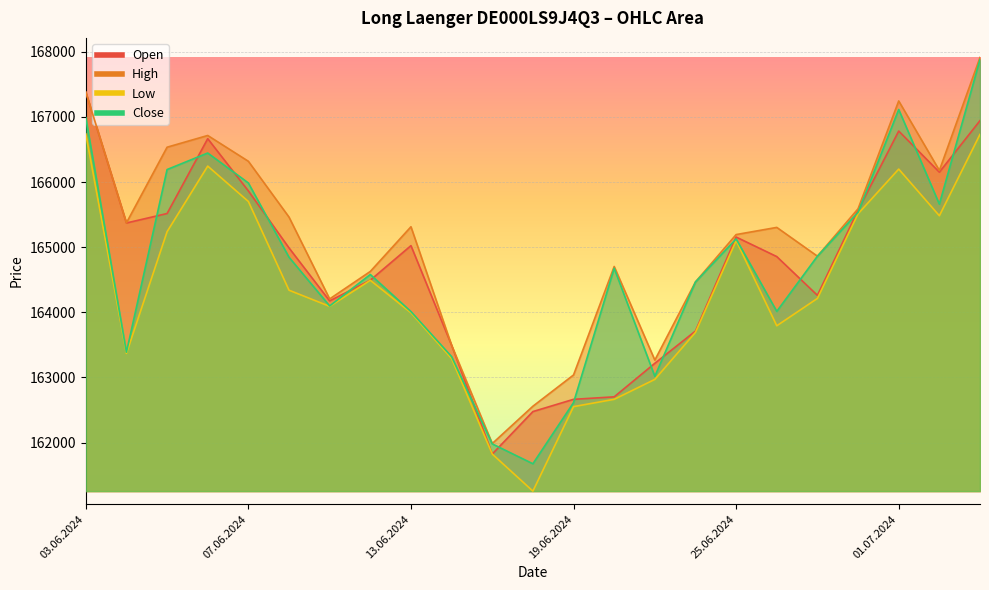

What is the minimum value shown in the chart?

161256